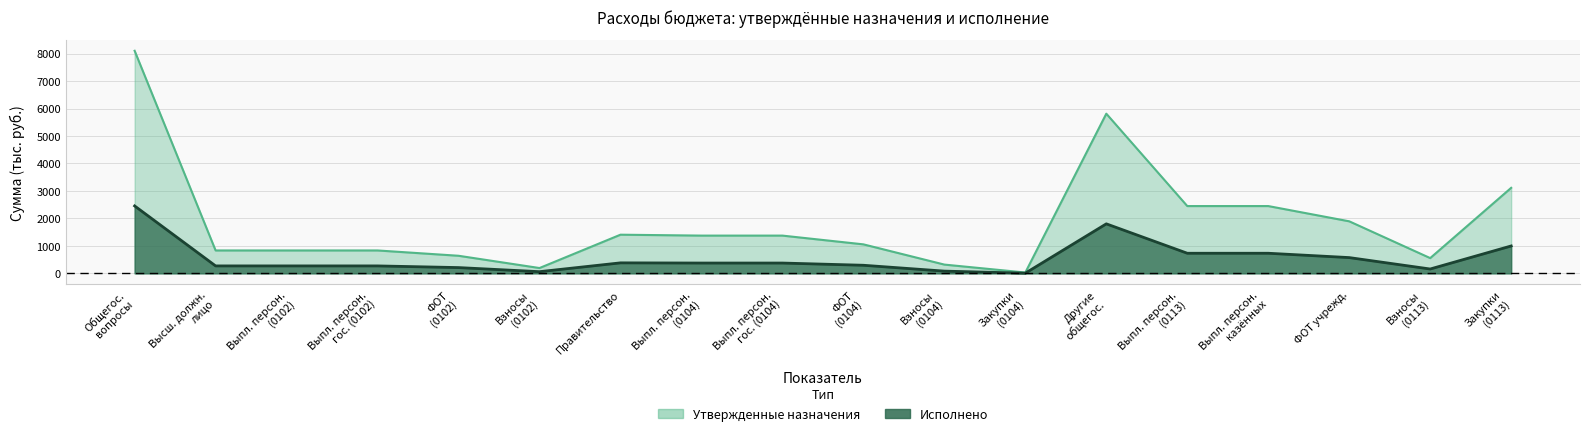

Does the chart have visible grid lines?

Yes